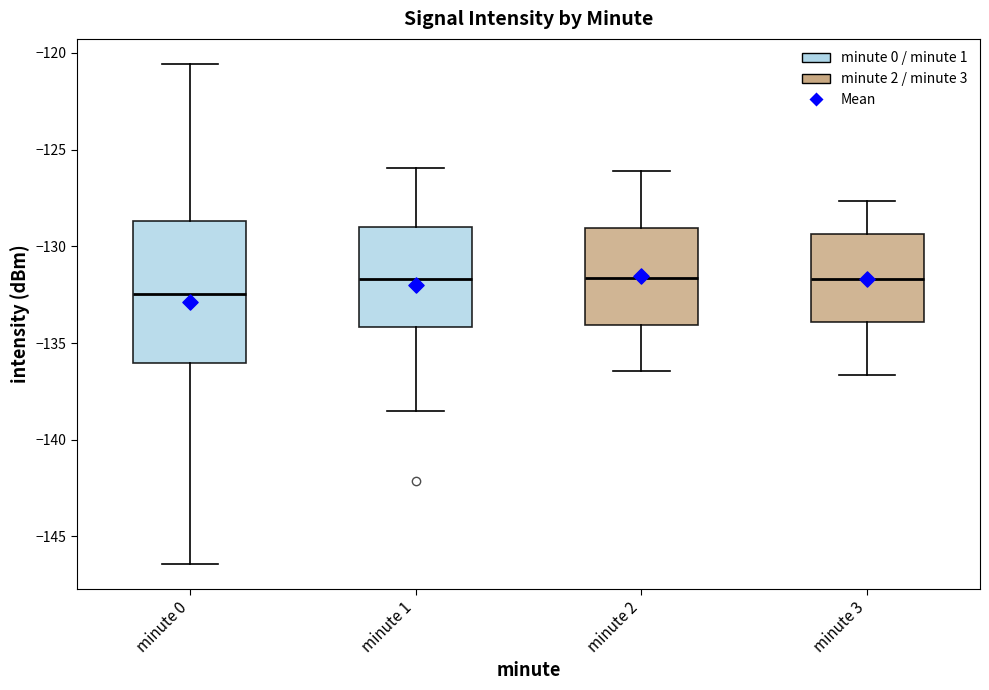

Which box's median line is the lowest?

minute 0